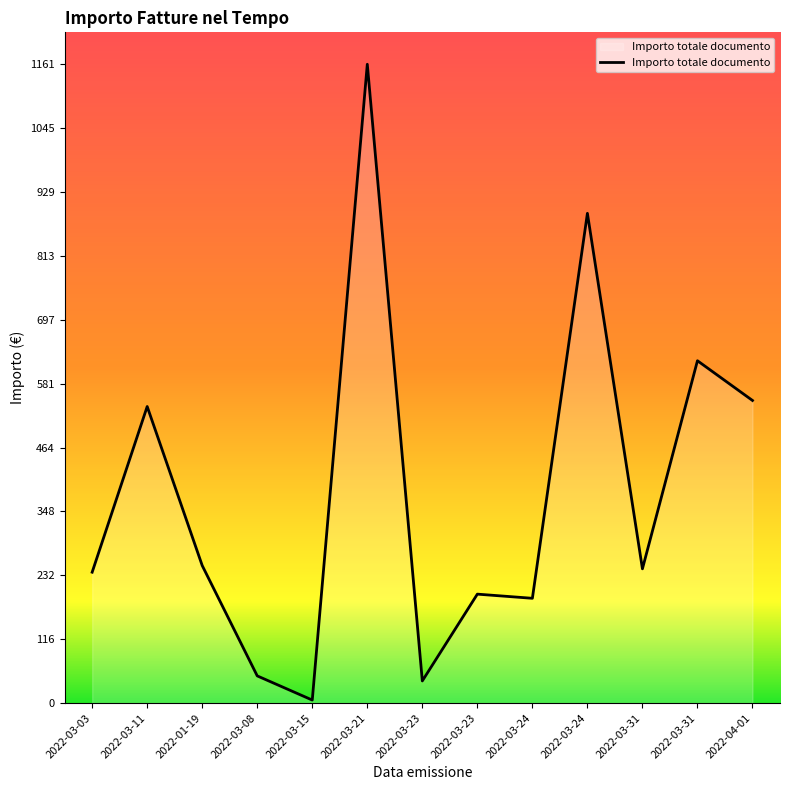

Does the chart display data point markers on the line(s)?

No